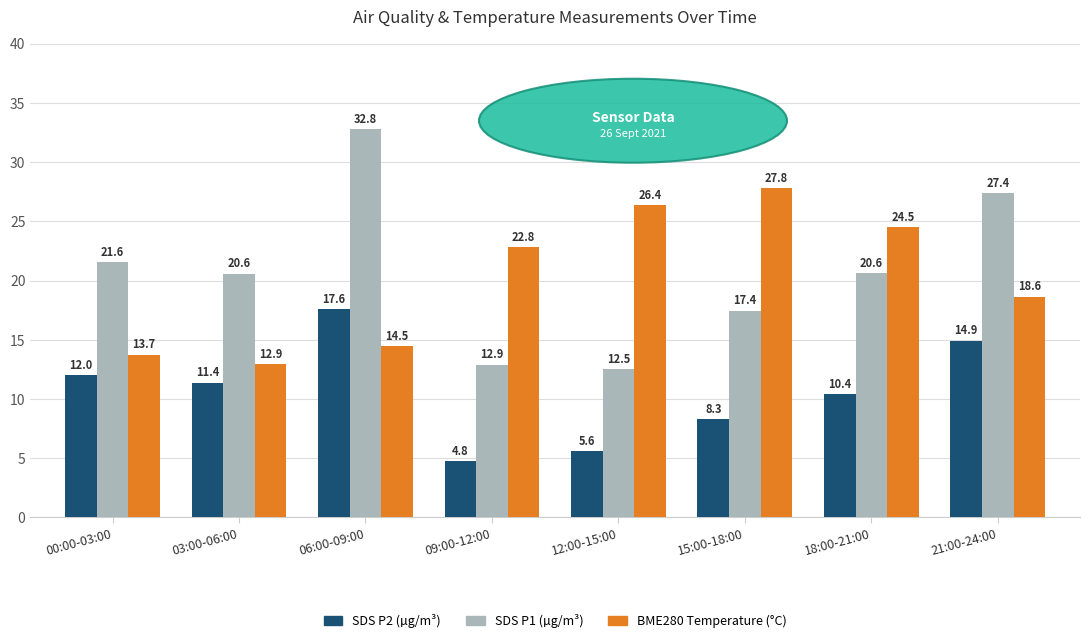

At which category is the sum across all series the highest?

06:00-09:00